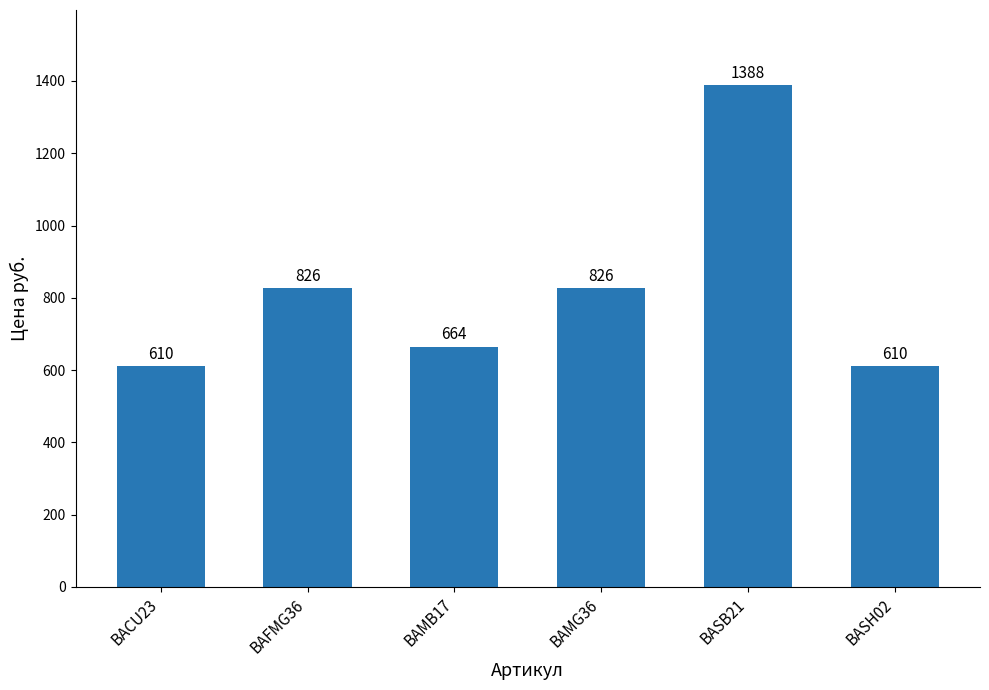

Reading left to right, transcribe all the data shown in this chart.

610	826	664	826	1388	610